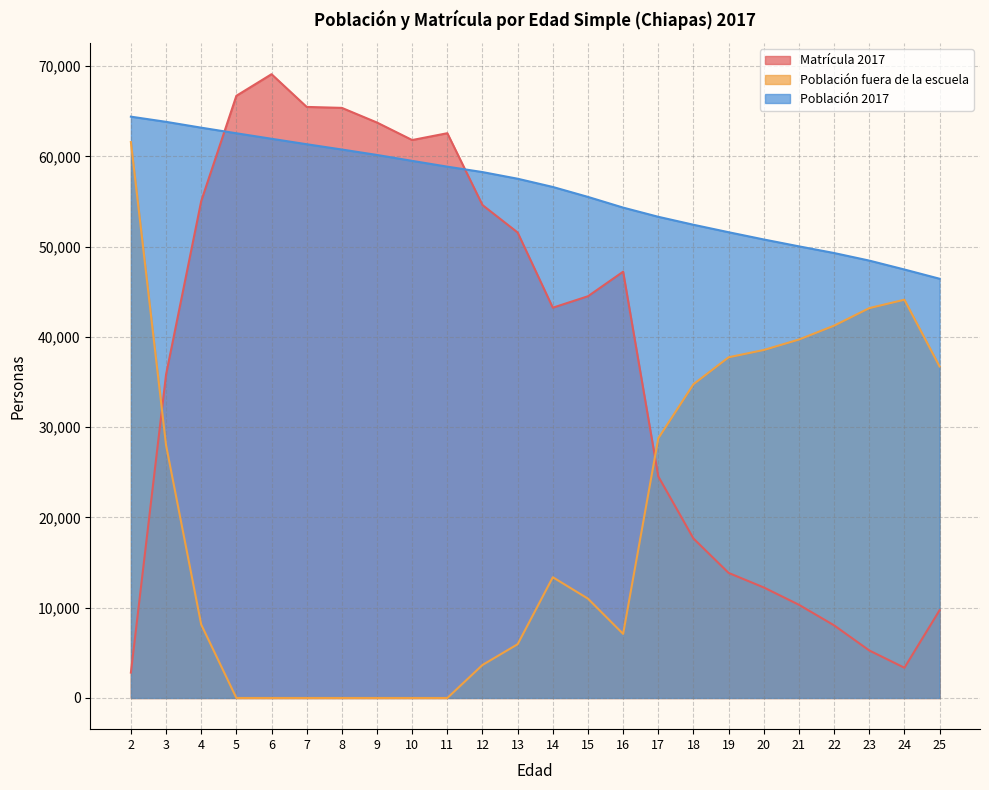

True or false: Población fuera de la escuela and Población 2017 intersect in this chart.

False